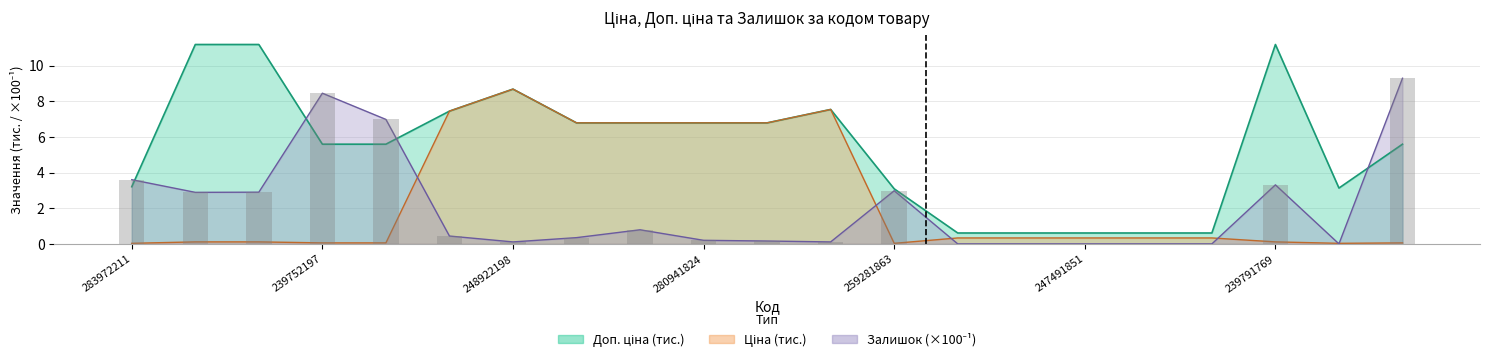

What are all the series names shown in the legend?

Ціна, Доп. ціна, Залишок